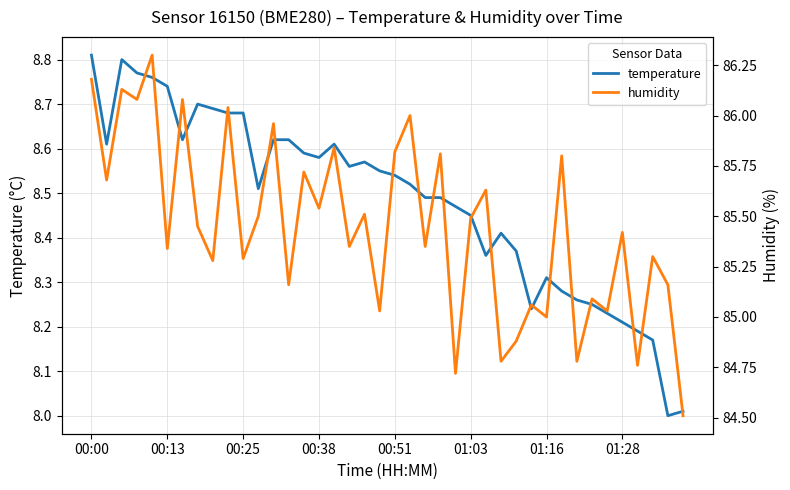

In humidity, how many points are higher than both neighbors (excluding endpoints)?

16